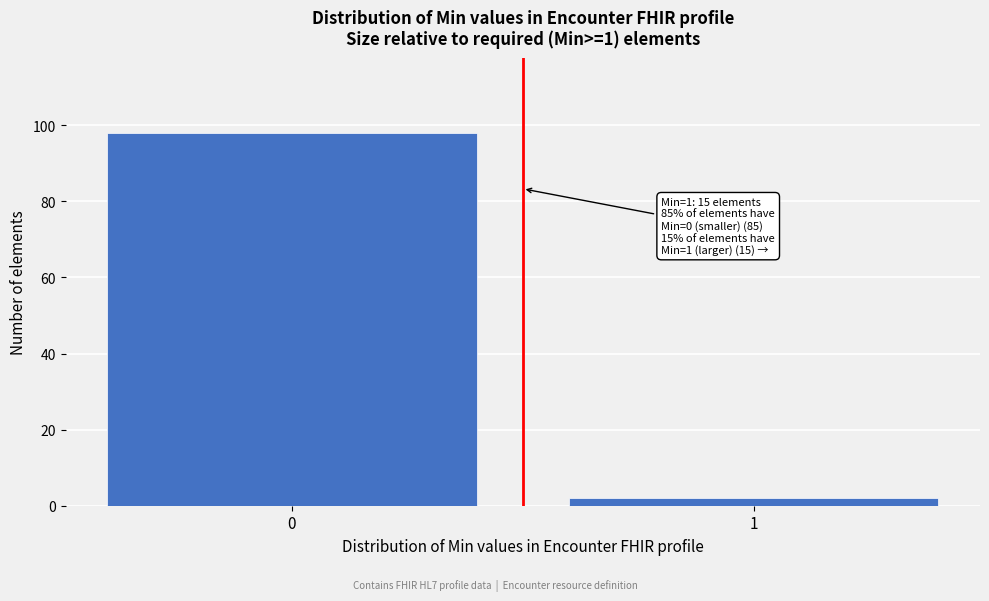

Reading left to right, transcribe all the data shown in this chart.

98	2